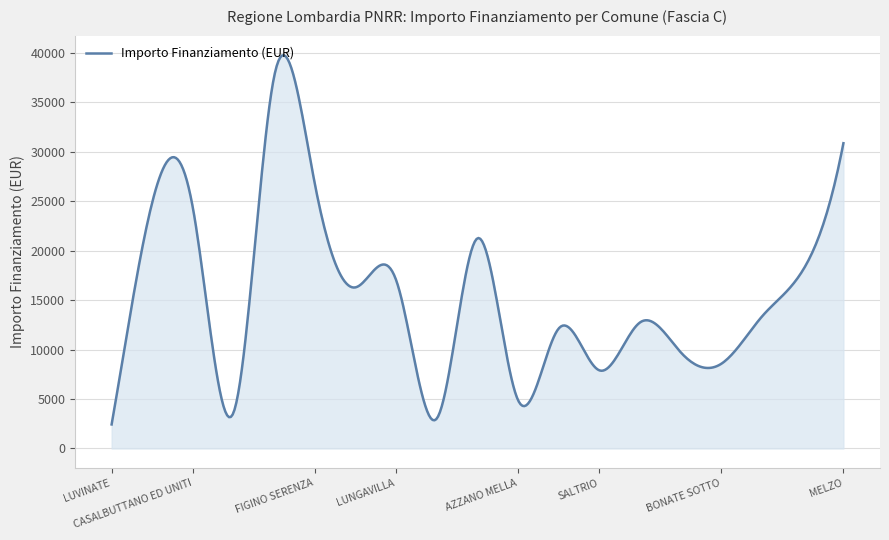

What is the maximum value shown in the chart?

39739.4